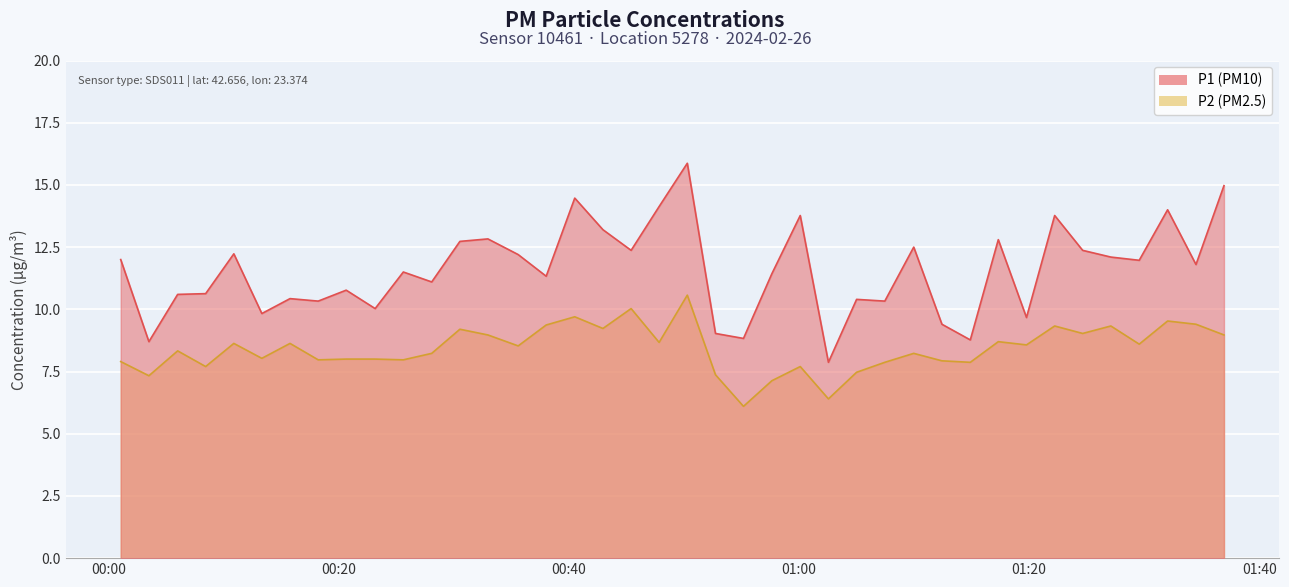

What is the smallest value displayed?

6.1